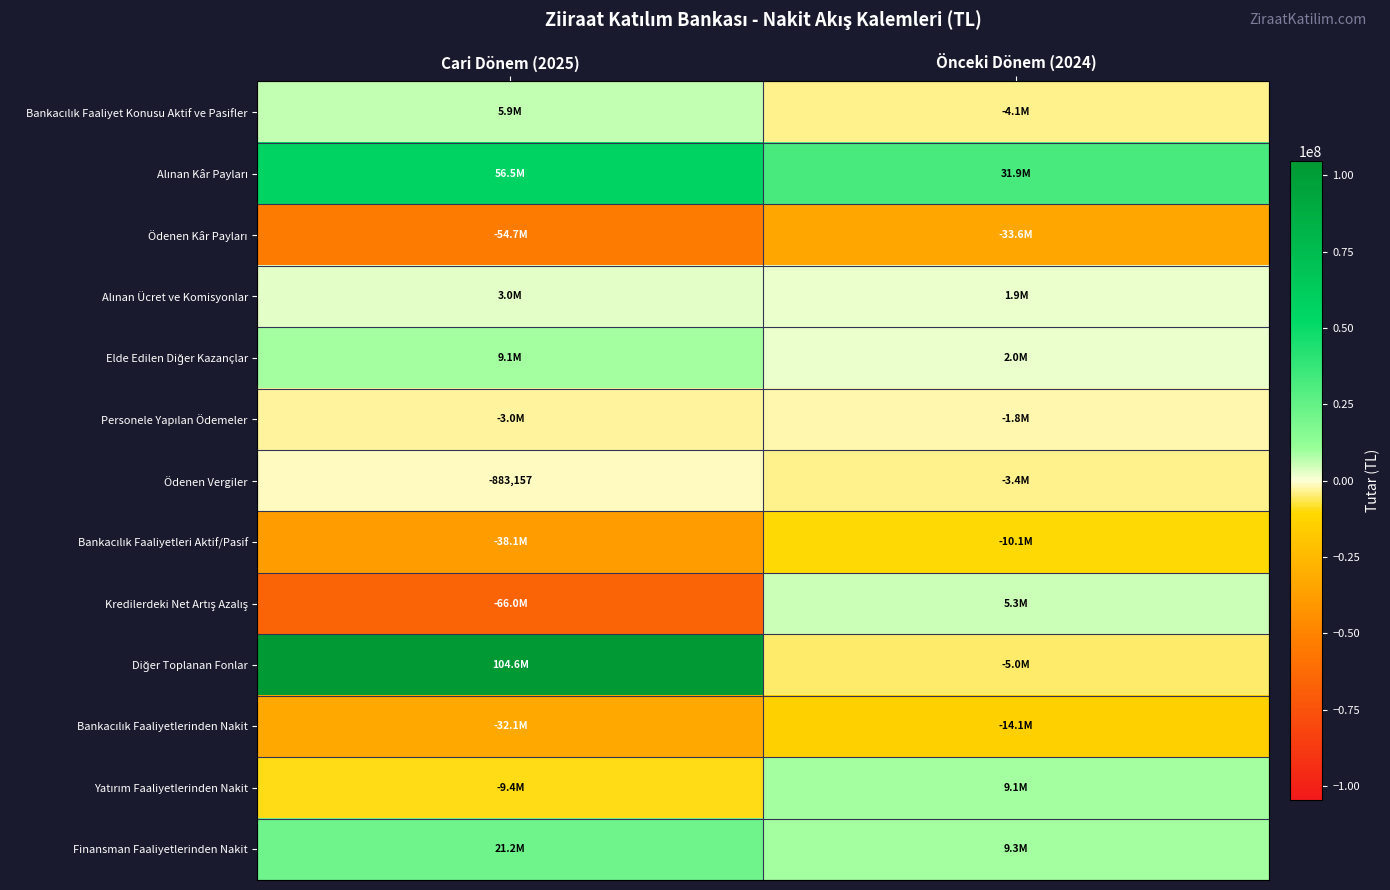

True or false: Alınan Ücret ve Komisyonlar has a value of 2956325 at Cari Dönem (2025).

True